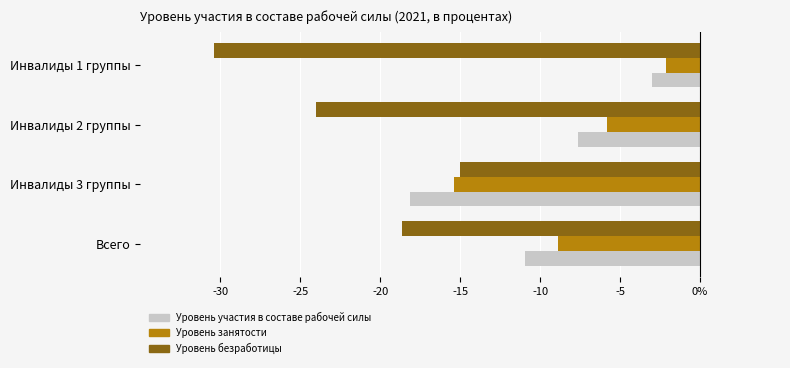

Reading left to right, list all the values displayed in this chart.

Уровень участия в составе рабочей силы: -10.9	-18.1	-7.6	-3.0
Уровень занятости: -8.9	-15.4	-5.8	-2.1
Уровень безработицы: -18.6	-15.0	-24.0	-30.4